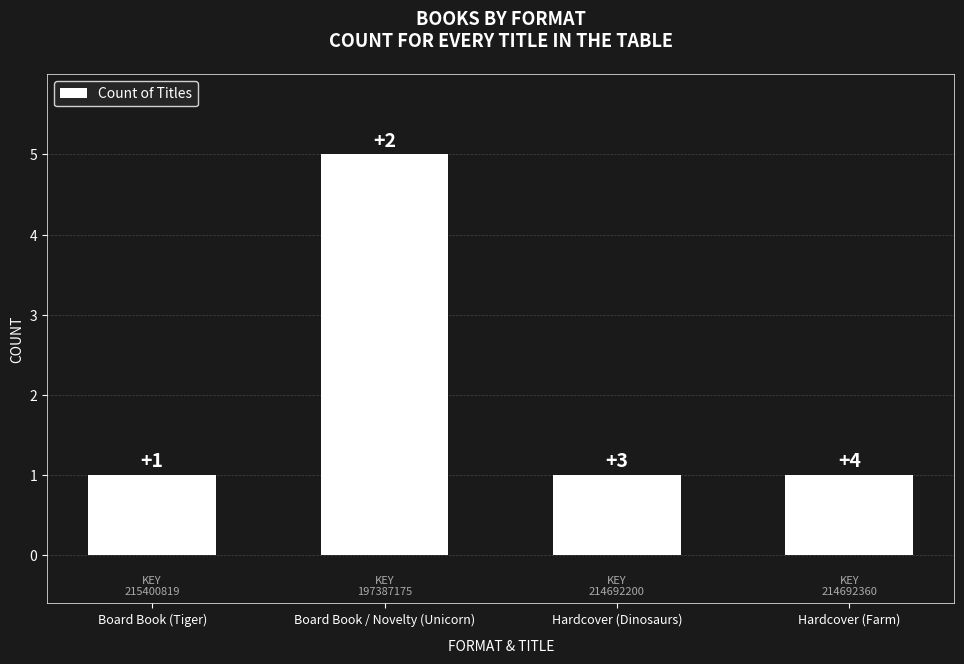

Are the bars horizontal?

No